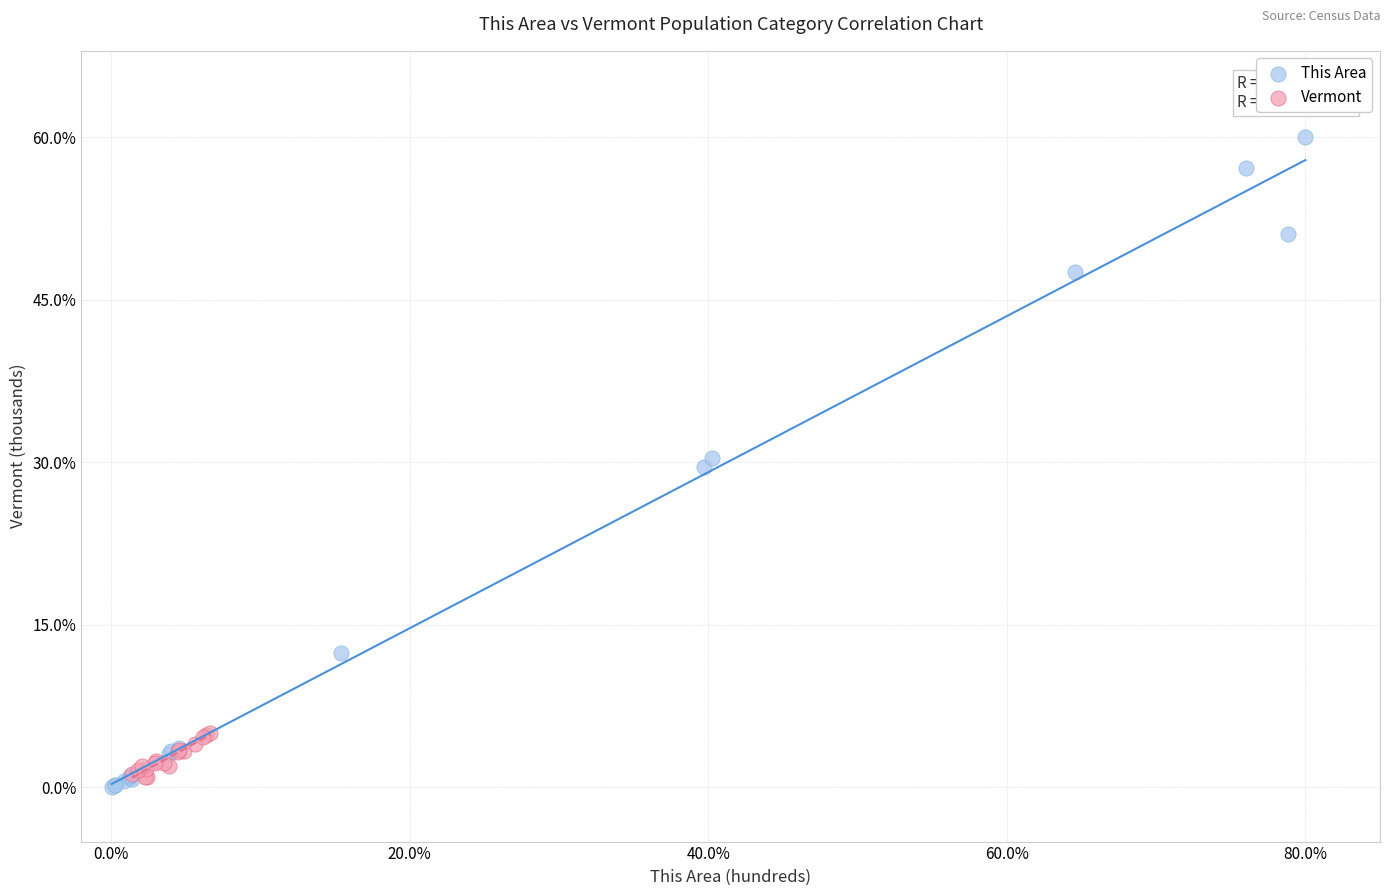

Which series reaches the maximum Y coordinate?

This Area